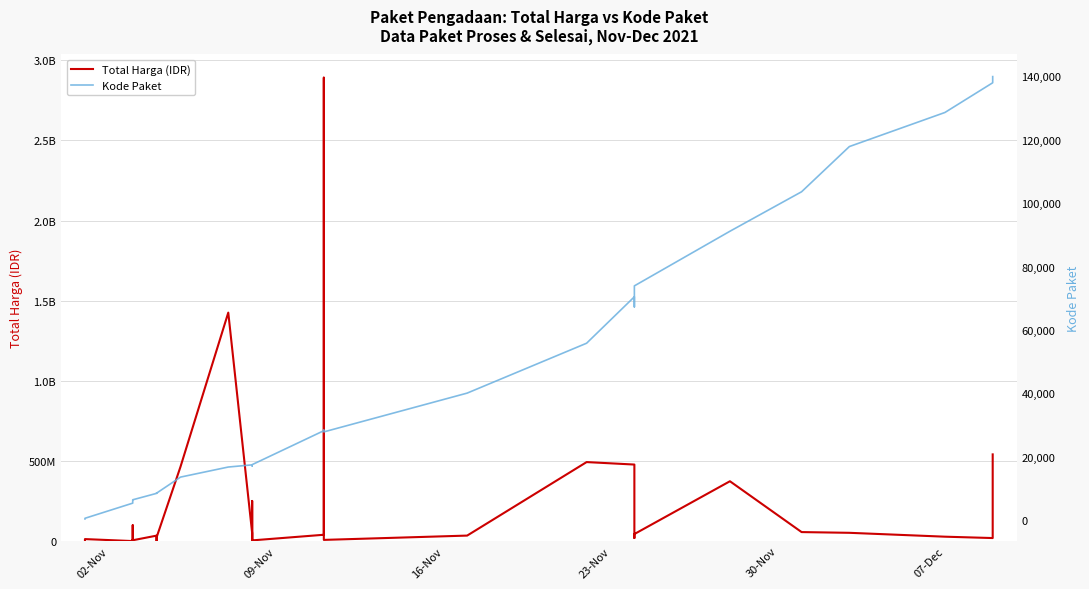

What is the value of the Kode Paket point at the 20th from the left?

17238